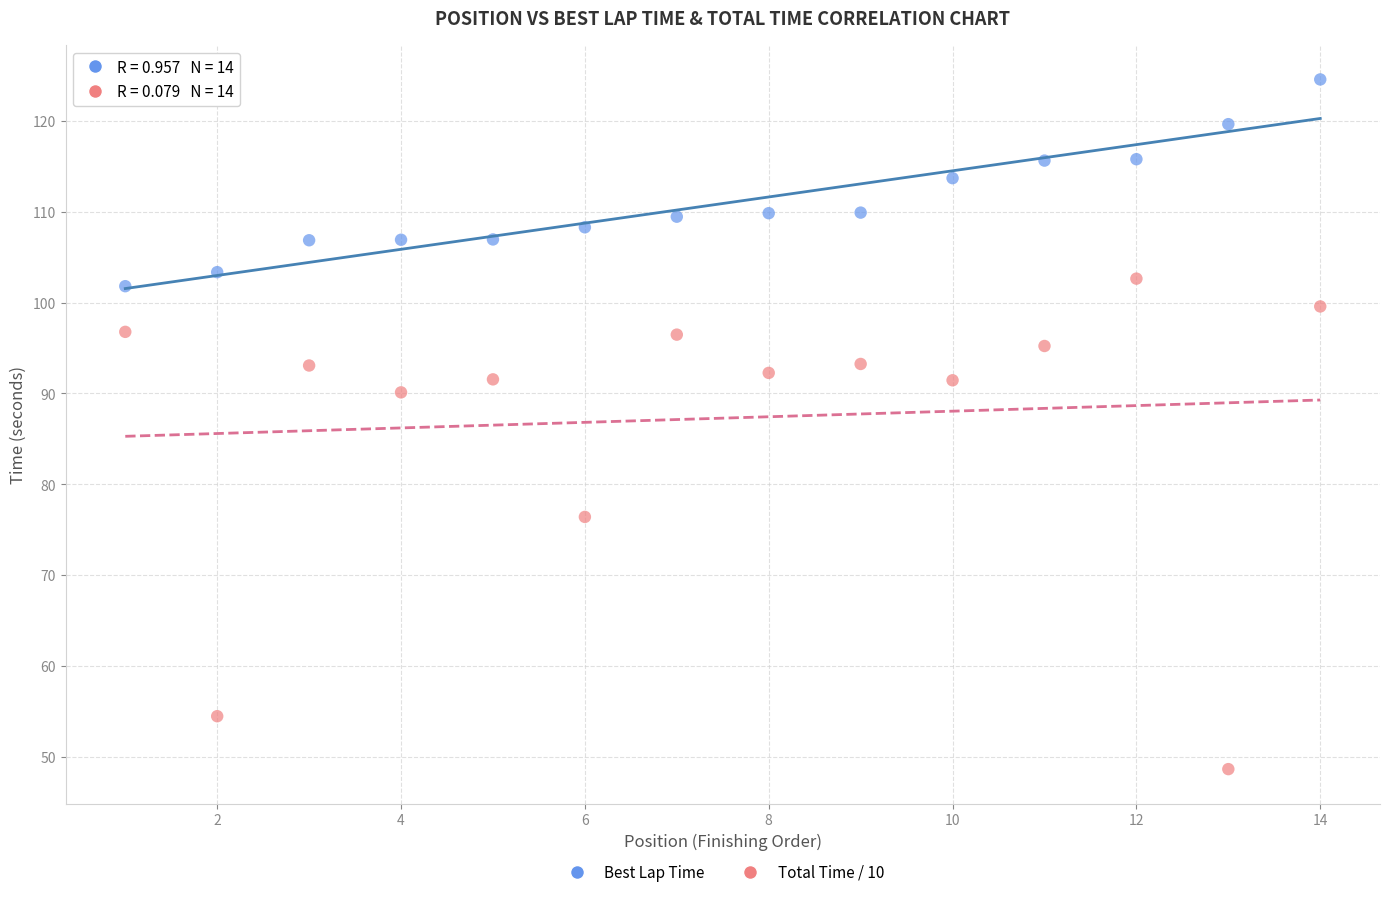

Which series reaches the maximum Y coordinate?

Best Lap Time